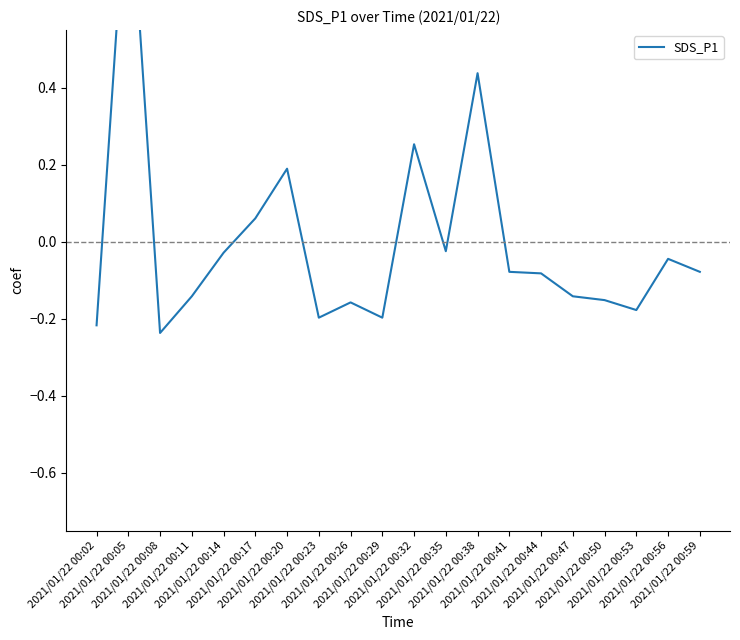

What is the maximum value shown in the chart?

1.0